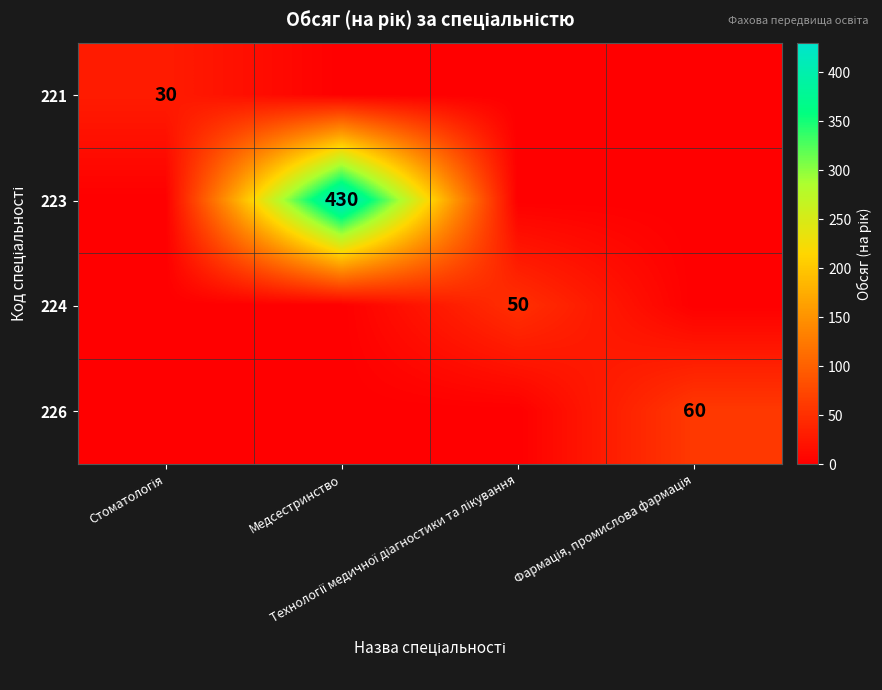

At which category is the sum across all series the highest?

Медсестринство